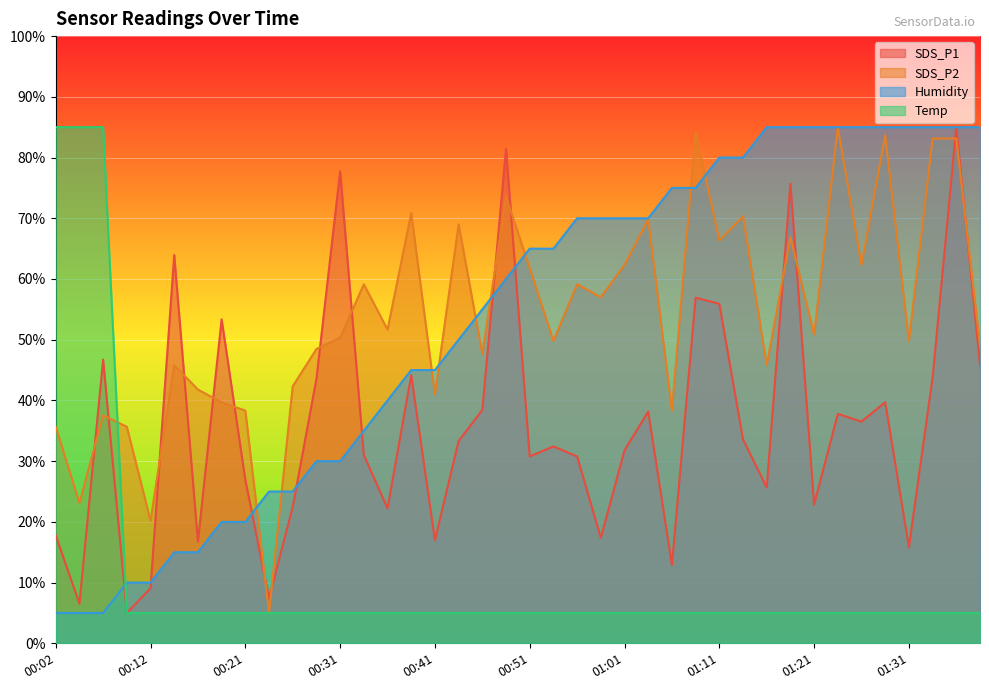

Which label corresponds to the smallest value in the chart?

00:09